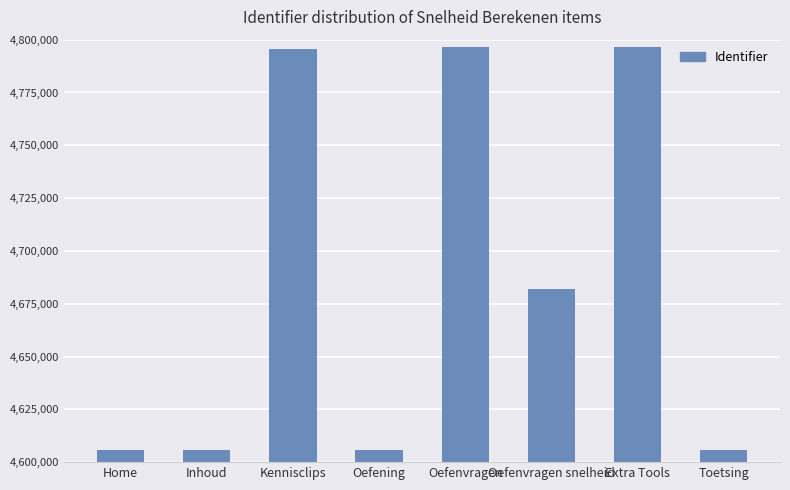

Is it true that the value at Oefening is 988121?

False